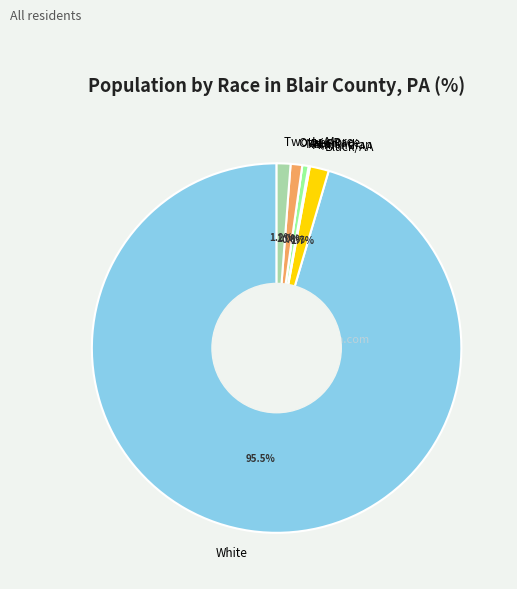

Which slice is the largest?

White